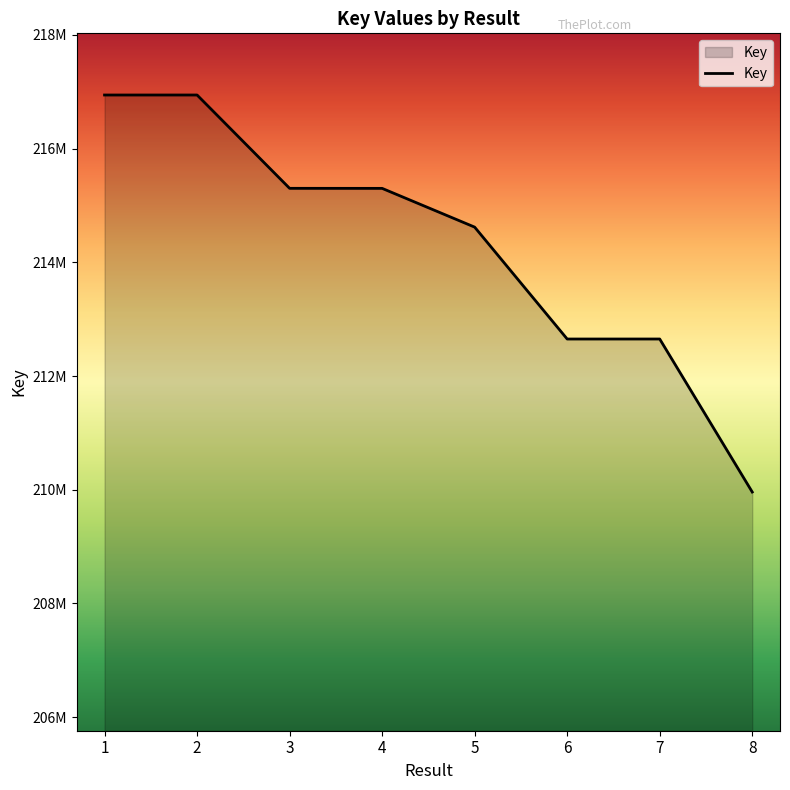

Where does the data first go above 215301876?

1